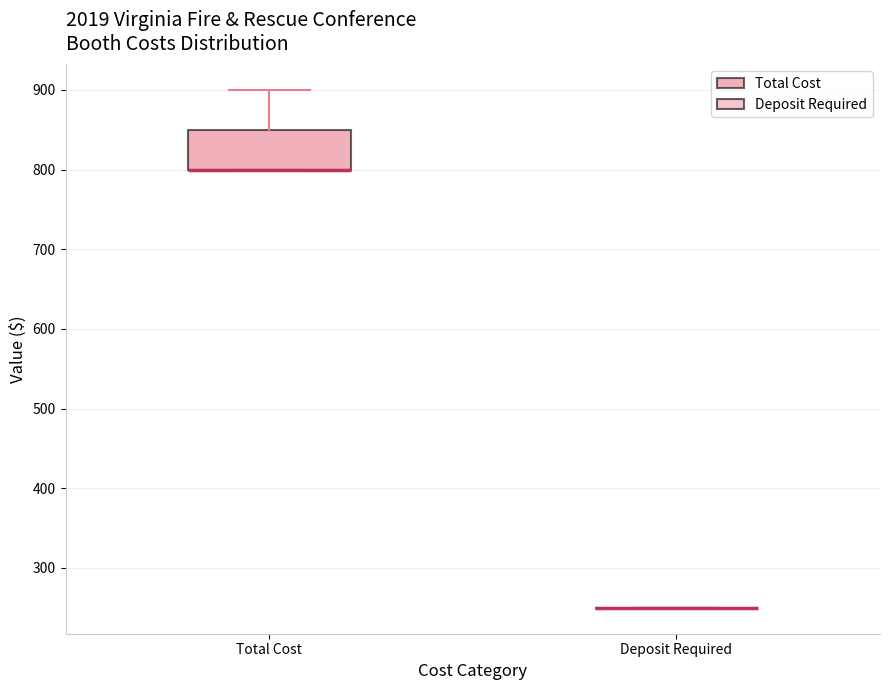

Reading left to right, transcribe this box plot: for each box, give where its median line is, the range the box spans, and where its two whiskers end, as read against the y-axis. The values are not printed on the chart, so give them approximately, as read against the axis.

Total Cost: median 800 (drawn on the box's lower edge), box 800 to 850, whiskers 800 to 900
Deposit Required: box collapsed to a line at 250, whiskers 250 to 250